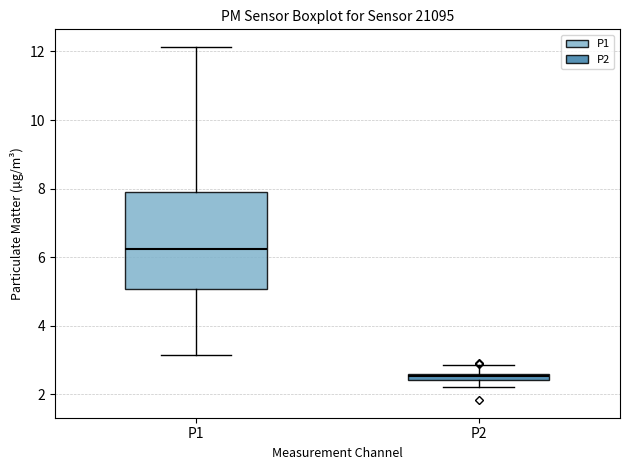

Comparing the boxes themselves (not the whiskers), which one is the tallest?

P1